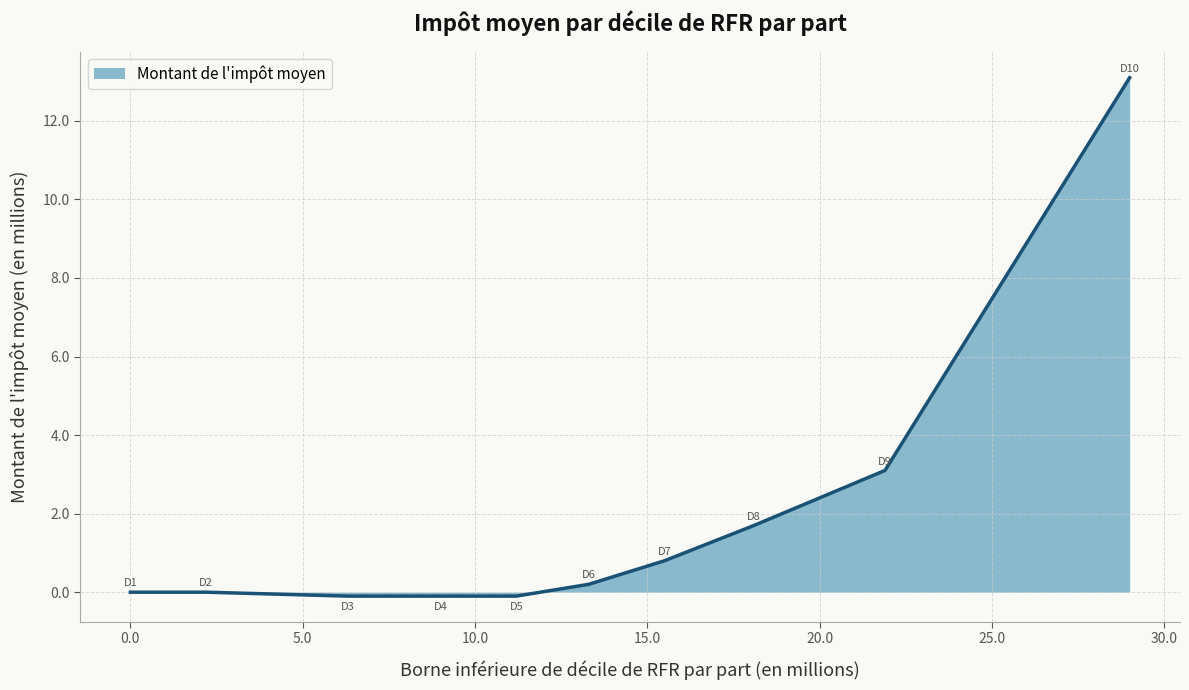

What is the difference between the maximum and minimum values?

13.2